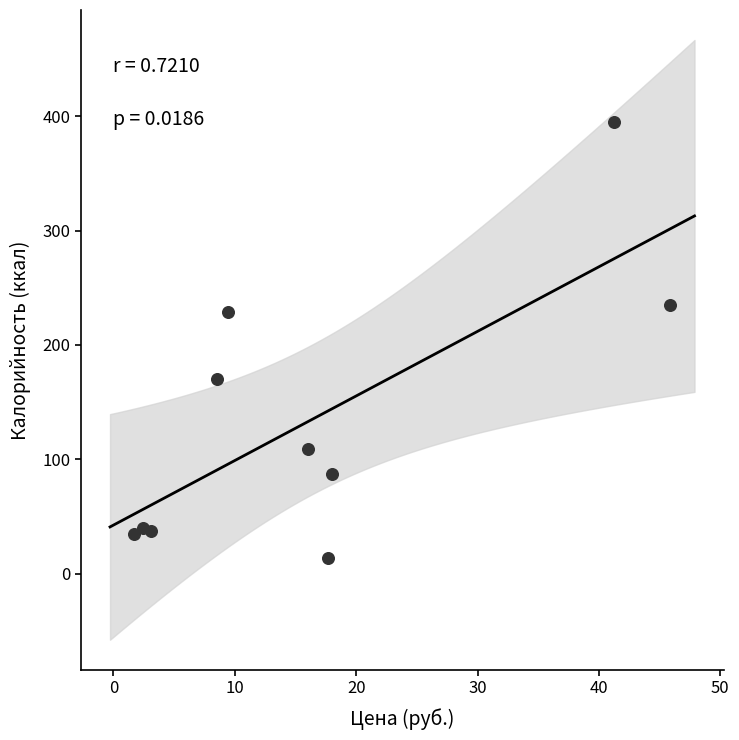

What is the range of X values (max minus min)?

44.1